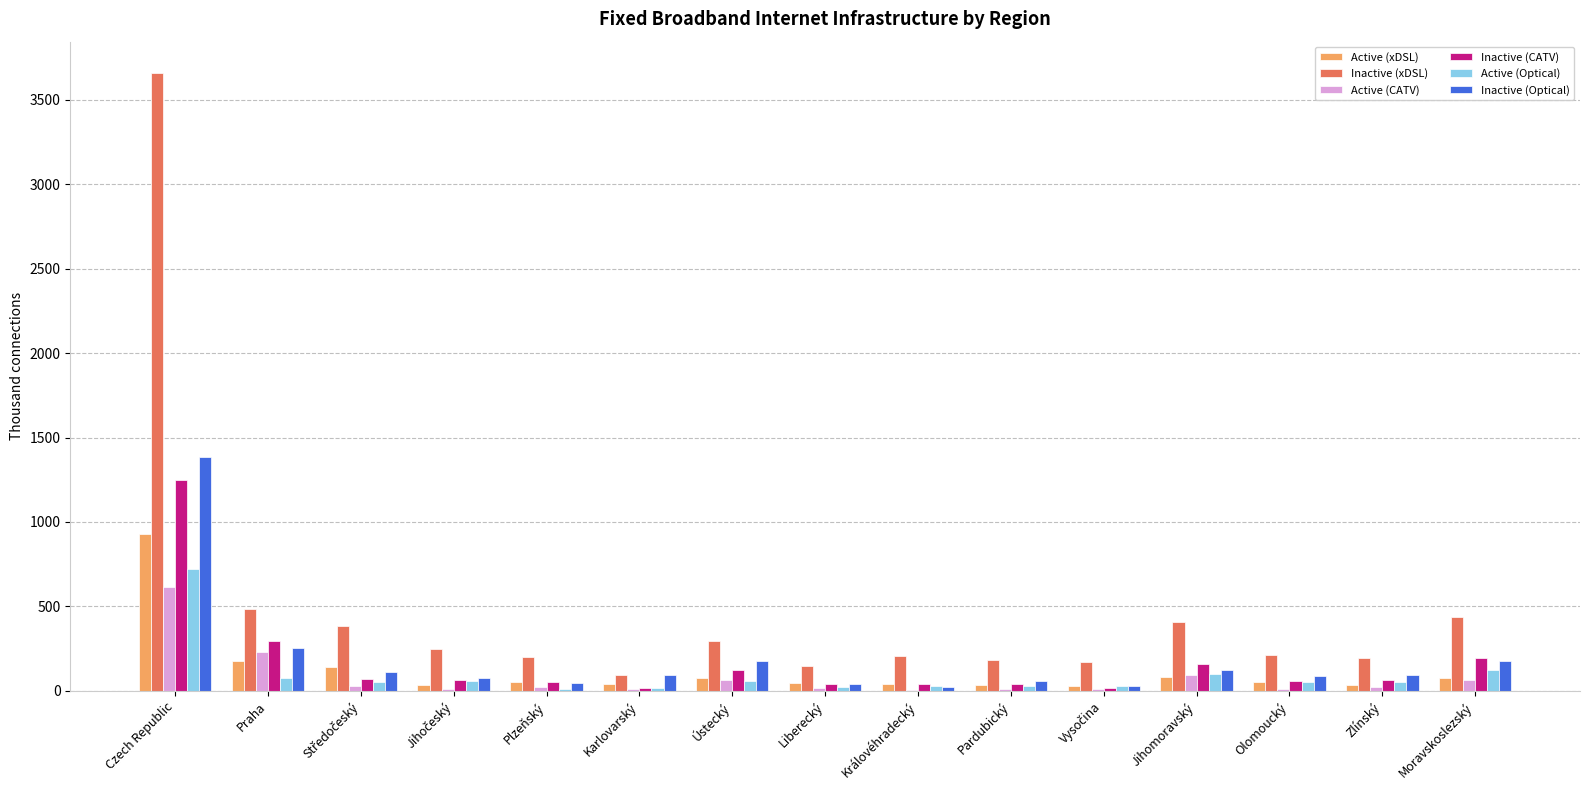

What is the total value across all series at Praha?

1517.0